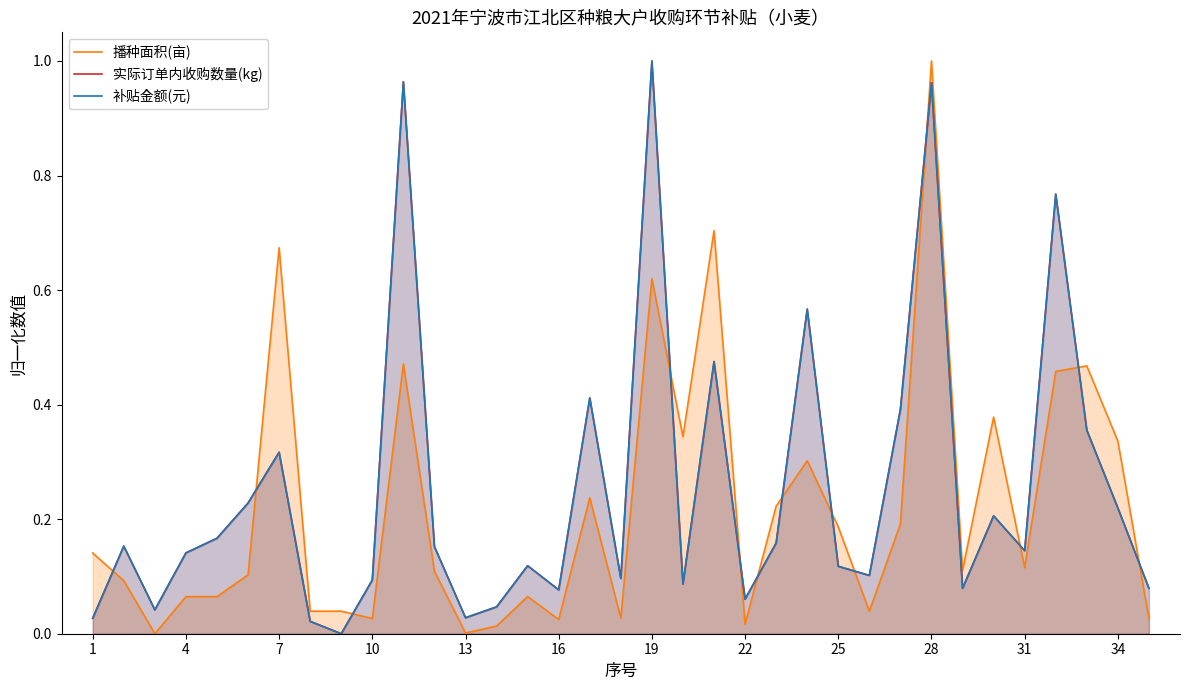

The 播种面积(亩) series shows 0.3 at 25. True or false?

False